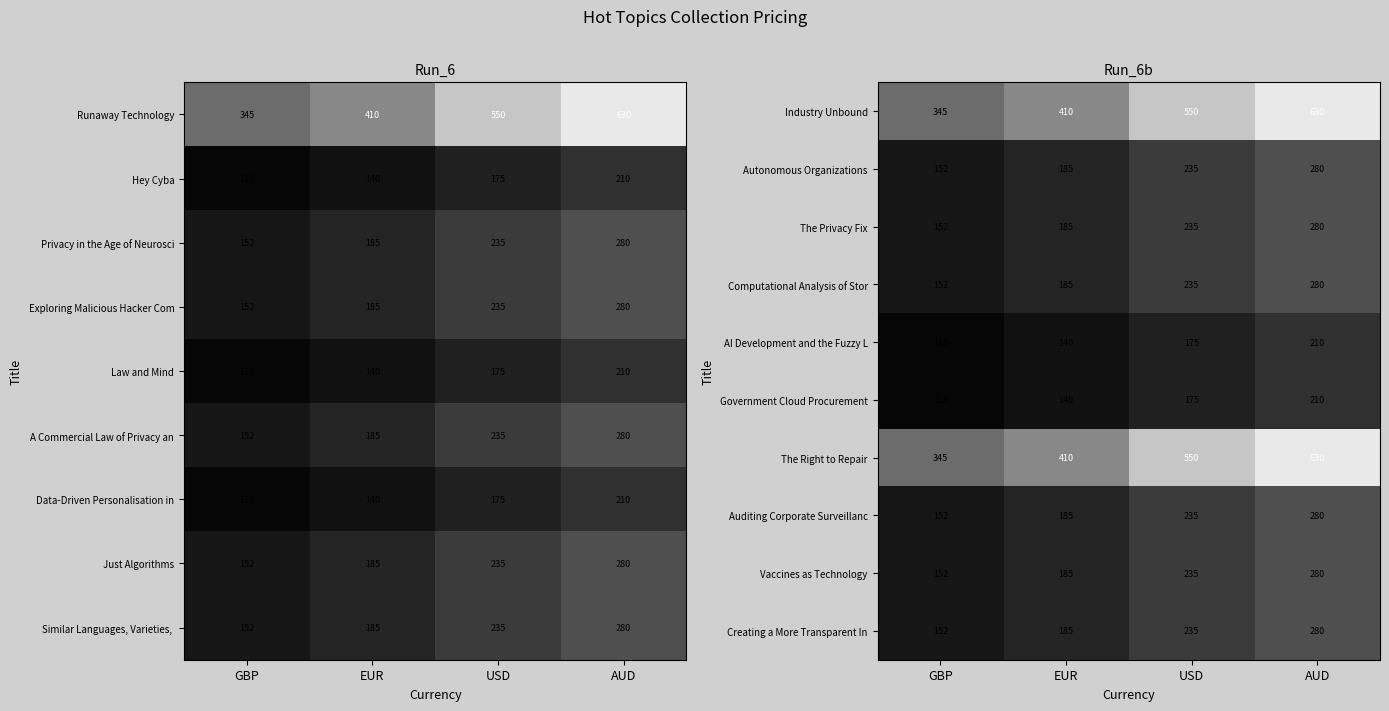

Rank the categories by AI Development and the Fuzzy L value from highest to lowest.

AUD, USD, EUR, GBP